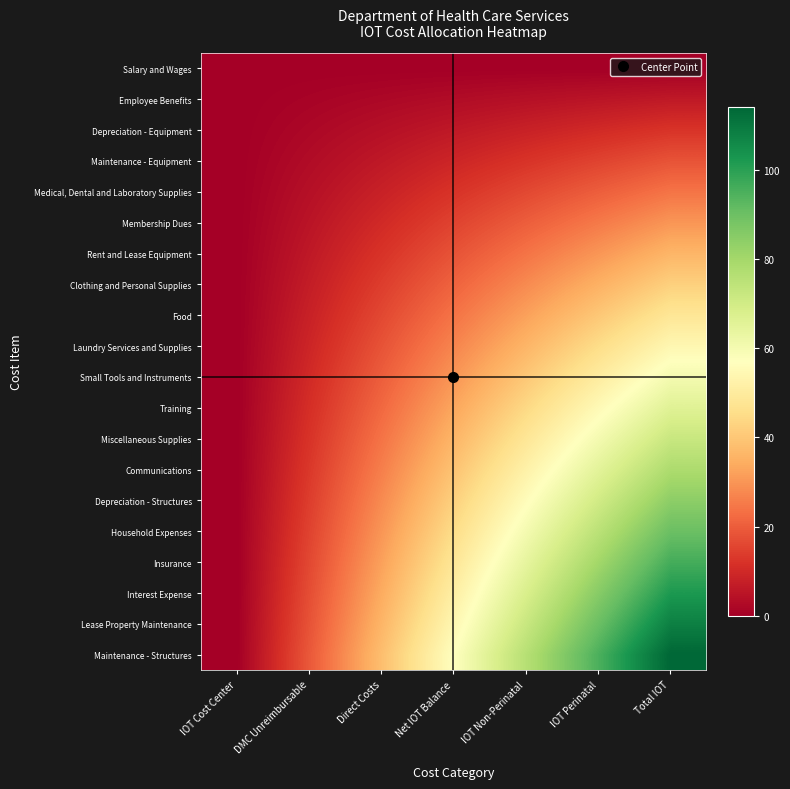

Reading left to right, list all the values displayed in this chart.

Salary and Wages: IOT Cost Center=0	DMC Unreimbursable=0	Direct Costs=0	Net IOT Balance=0	IOT Non-Perinatal=0	IOT Perinatal=0	Total IOT=0
Employee Benefits: IOT Cost Center=0	DMC Unreimbursable=1	Direct Costs=2	Net IOT Balance=3	IOT Non-Perinatal=4	IOT Perinatal=5	Total IOT=6
Depreciation - Equipment: IOT Cost Center=0	DMC Unreimbursable=2	Direct Costs=4	Net IOT Balance=6	IOT Non-Perinatal=8	IOT Perinatal=10	Total IOT=12
Maintenance - Equipment: IOT Cost Center=0	DMC Unreimbursable=3	Direct Costs=6	Net IOT Balance=9	IOT Non-Perinatal=12	IOT Perinatal=15	Total IOT=18
Medical, Dental and Laboratory Supplies: IOT Cost Center=0	DMC Unreimbursable=4	Direct Costs=8	Net IOT Balance=12	IOT Non-Perinatal=16	IOT Perinatal=20	Total IOT=24
Membership Dues: IOT Cost Center=0	DMC Unreimbursable=5	Direct Costs=10	Net IOT Balance=15	IOT Non-Perinatal=20	IOT Perinatal=25	Total IOT=30
Rent and Lease Equipment: IOT Cost Center=0	DMC Unreimbursable=6	Direct Costs=12	Net IOT Balance=18	IOT Non-Perinatal=24	IOT Perinatal=30	Total IOT=36
Clothing and Personal Supplies: IOT Cost Center=0	DMC Unreimbursable=7	Direct Costs=14	Net IOT Balance=21	IOT Non-Perinatal=28	IOT Perinatal=35	Total IOT=42
Food: IOT Cost Center=0	DMC Unreimbursable=8	Direct Costs=16	Net IOT Balance=24	IOT Non-Perinatal=32	IOT Perinatal=40	Total IOT=48
Laundry Services and Supplies: IOT Cost Center=0	DMC Unreimbursable=9	Direct Costs=18	Net IOT Balance=27	IOT Non-Perinatal=36	IOT Perinatal=45	Total IOT=54
Small Tools and Instruments: IOT Cost Center=0	DMC Unreimbursable=10	Direct Costs=20	Net IOT Balance=30	IOT Non-Perinatal=40	IOT Perinatal=50	Total IOT=60
Training: IOT Cost Center=0	DMC Unreimbursable=11	Direct Costs=22	Net IOT Balance=33	IOT Non-Perinatal=44	IOT Perinatal=55	Total IOT=66
Miscellaneous Supplies: IOT Cost Center=0	DMC Unreimbursable=12	Direct Costs=24	Net IOT Balance=36	IOT Non-Perinatal=48	IOT Perinatal=60	Total IOT=72
Communications: IOT Cost Center=0	DMC Unreimbursable=13	Direct Costs=26	Net IOT Balance=39	IOT Non-Perinatal=52	IOT Perinatal=65	Total IOT=78
Depreciation - Structures: IOT Cost Center=0	DMC Unreimbursable=14	Direct Costs=28	Net IOT Balance=42	IOT Non-Perinatal=56	IOT Perinatal=70	Total IOT=84
Household Expenses: IOT Cost Center=0	DMC Unreimbursable=15	Direct Costs=30	Net IOT Balance=45	IOT Non-Perinatal=60	IOT Perinatal=75	Total IOT=90
Insurance: IOT Cost Center=0	DMC Unreimbursable=16	Direct Costs=32	Net IOT Balance=48	IOT Non-Perinatal=64	IOT Perinatal=80	Total IOT=96
Interest Expense: IOT Cost Center=0	DMC Unreimbursable=17	Direct Costs=34	Net IOT Balance=51	IOT Non-Perinatal=68	IOT Perinatal=85	Total IOT=102
Lease Property Maintenance: IOT Cost Center=0	DMC Unreimbursable=18	Direct Costs=36	Net IOT Balance=54	IOT Non-Perinatal=72	IOT Perinatal=90	Total IOT=108
Maintenance - Structures: IOT Cost Center=0	DMC Unreimbursable=19	Direct Costs=38	Net IOT Balance=57	IOT Non-Perinatal=76	IOT Perinatal=95	Total IOT=114